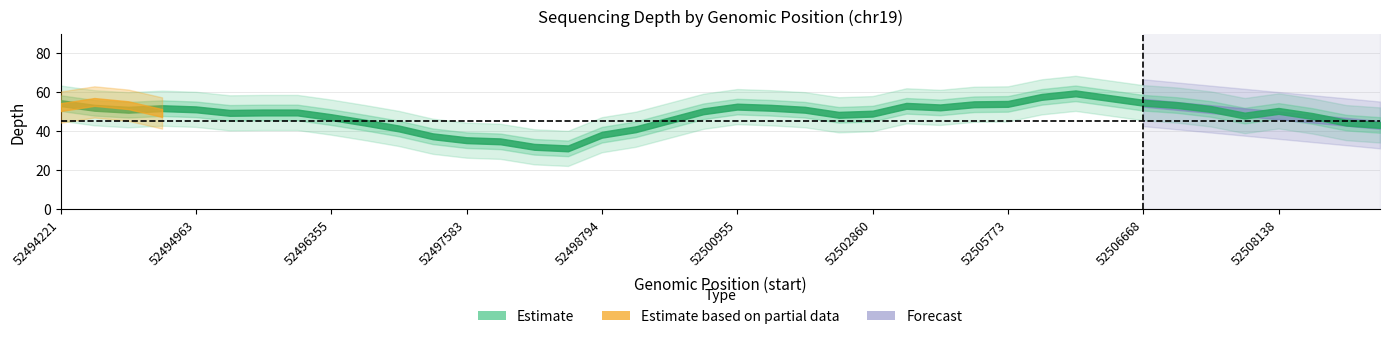

Is the value of possibly_homozygous_depth at 52497583 greater than the value of homozygous_depth at 52495099?

No